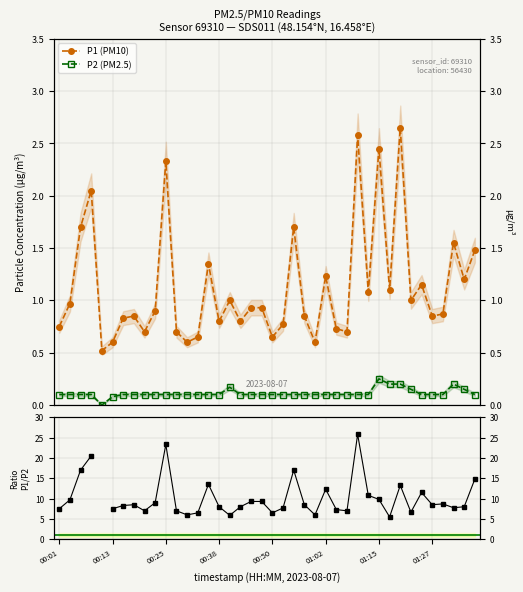

What is the difference between the P1 (PM10) values at 23 and 00:25?

0.8